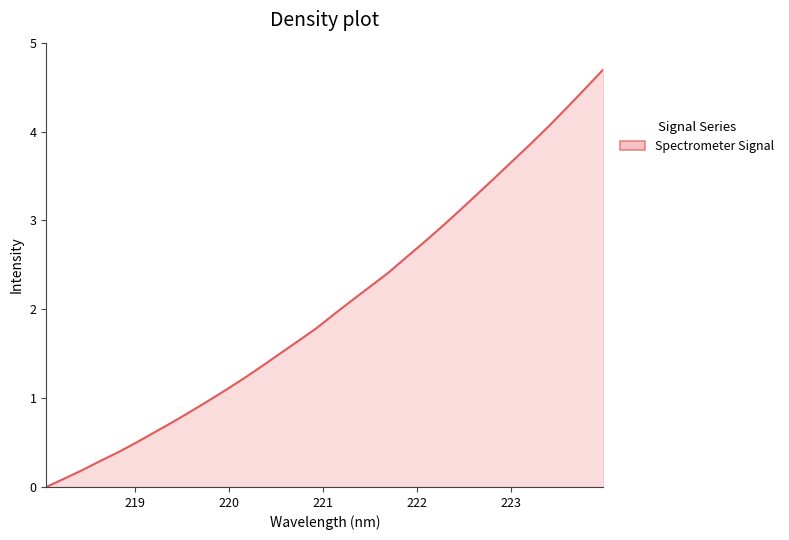

How many series are shown in this chart?

1